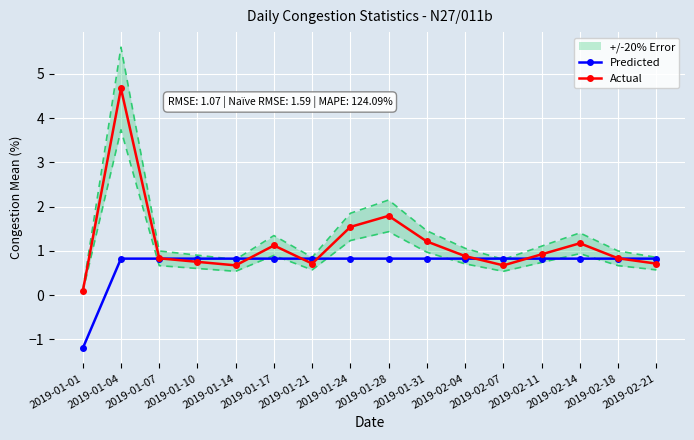

Reading left to right, list all the values displayed in this chart.

Predicted: -1.2	0.8	0.8	0.8	0.8	0.8	0.8	0.8	0.8	0.8	0.8	0.8	0.8	0.8	0.8	0.8
Actual: 0.1	4.7	0.8	0.8	0.7	1.1	0.7	1.5	1.8	1.2	0.9	0.7	0.9	1.2	0.8	0.7